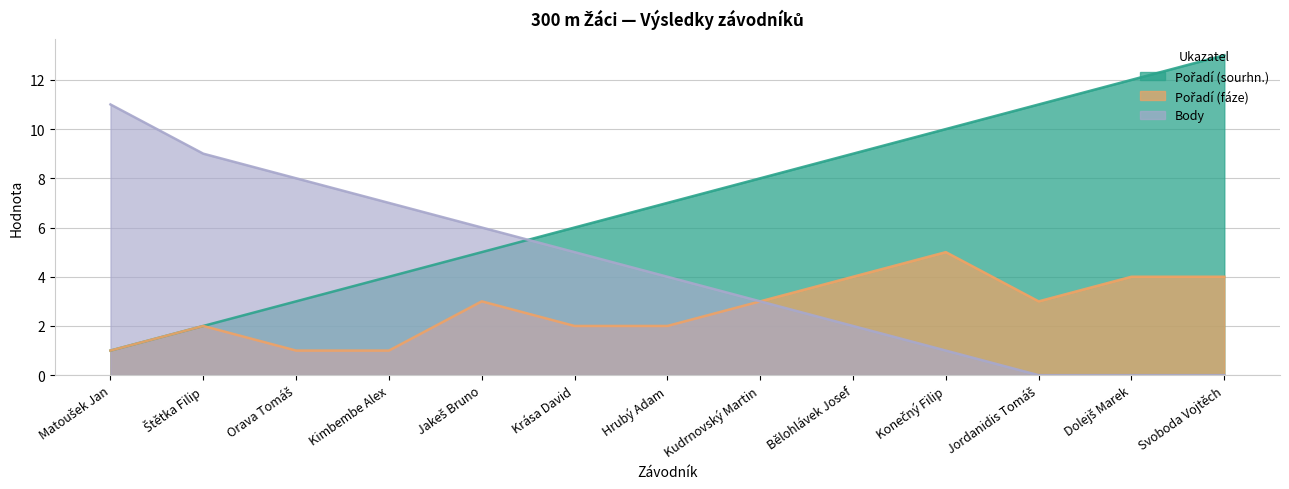

True or false: Pořadí (fáze) and Pořadí (sourhn.) cross at least once.

False